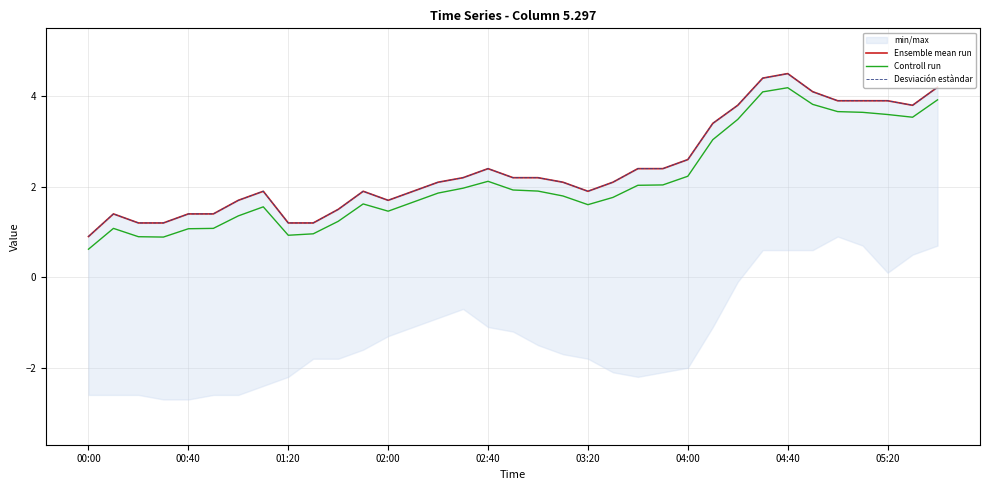

What is the total value across all series at 15?

6.4